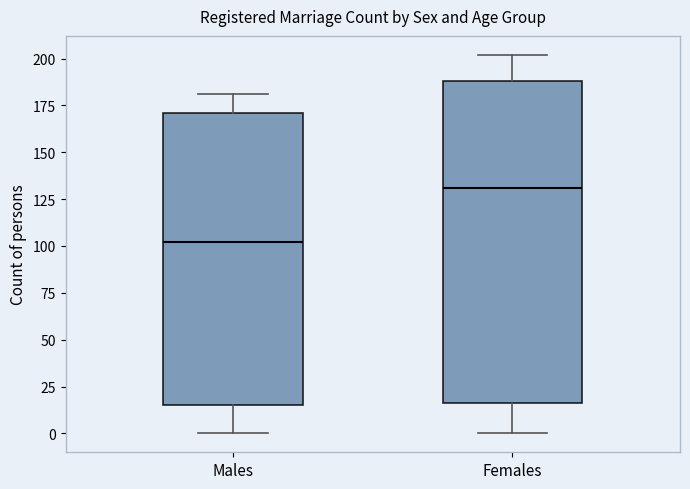

Reading left to right, transcribe this box plot: for each box, give where its median line is, the range the box spans, and where its two whiskers end, as read against the y-axis. The values are not printed on the chart, so give them approximately, as read against the axis.

Males: median 100, box 15 to 170, whiskers 0 to 180
Females: median 130, box 15 to 190, whiskers 0 to 200